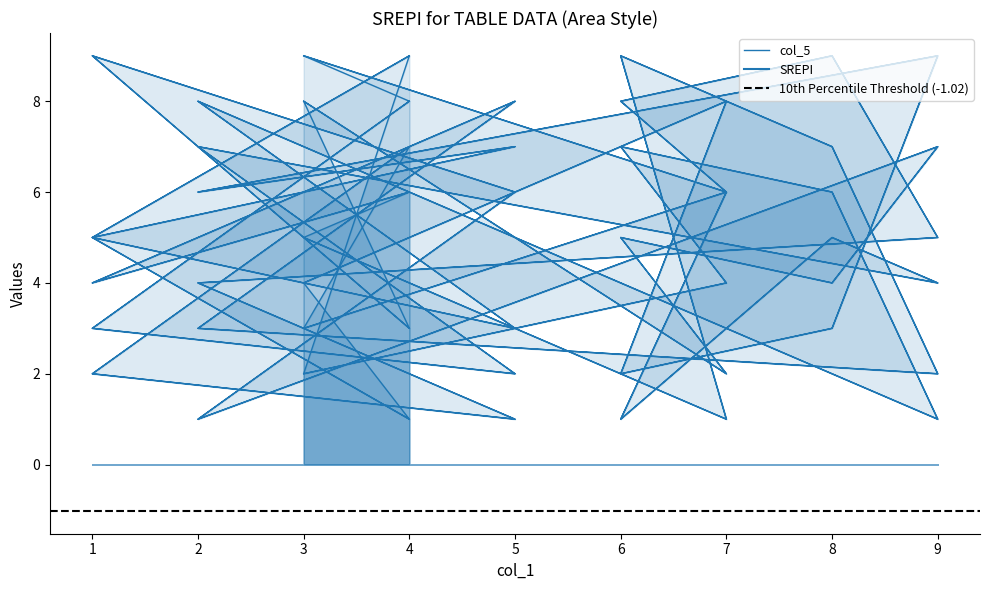

How many categories are shown in the chart?

18